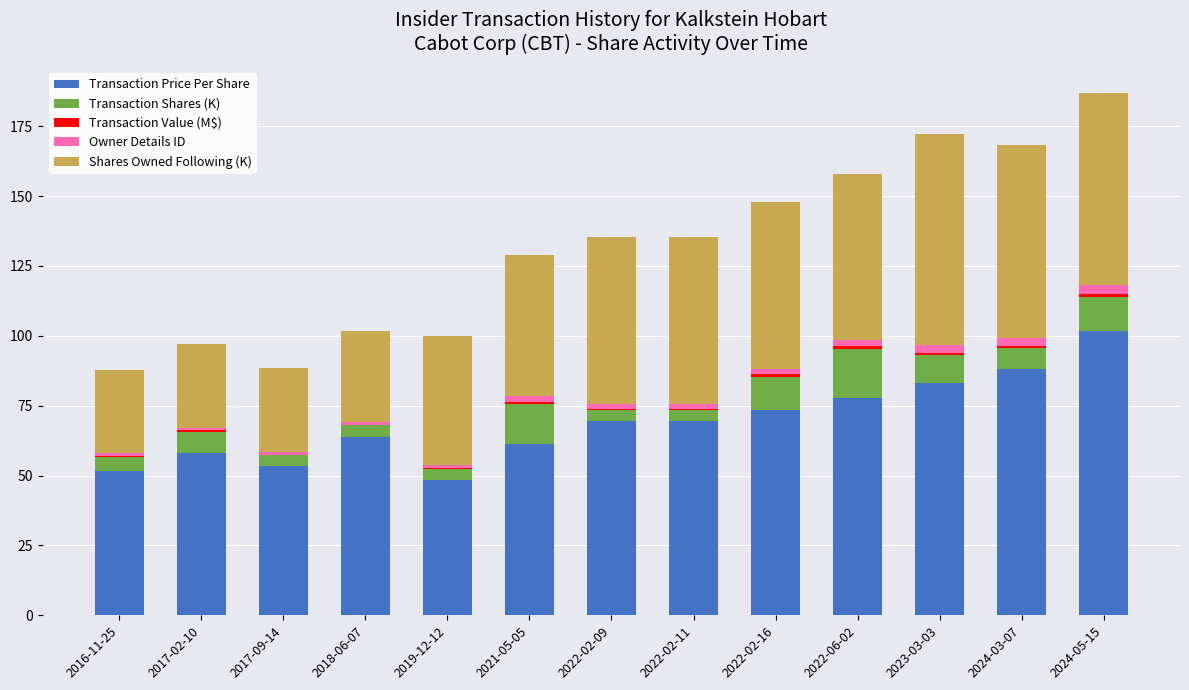

Are the bars grouped side by side (vs. stacked)?

No